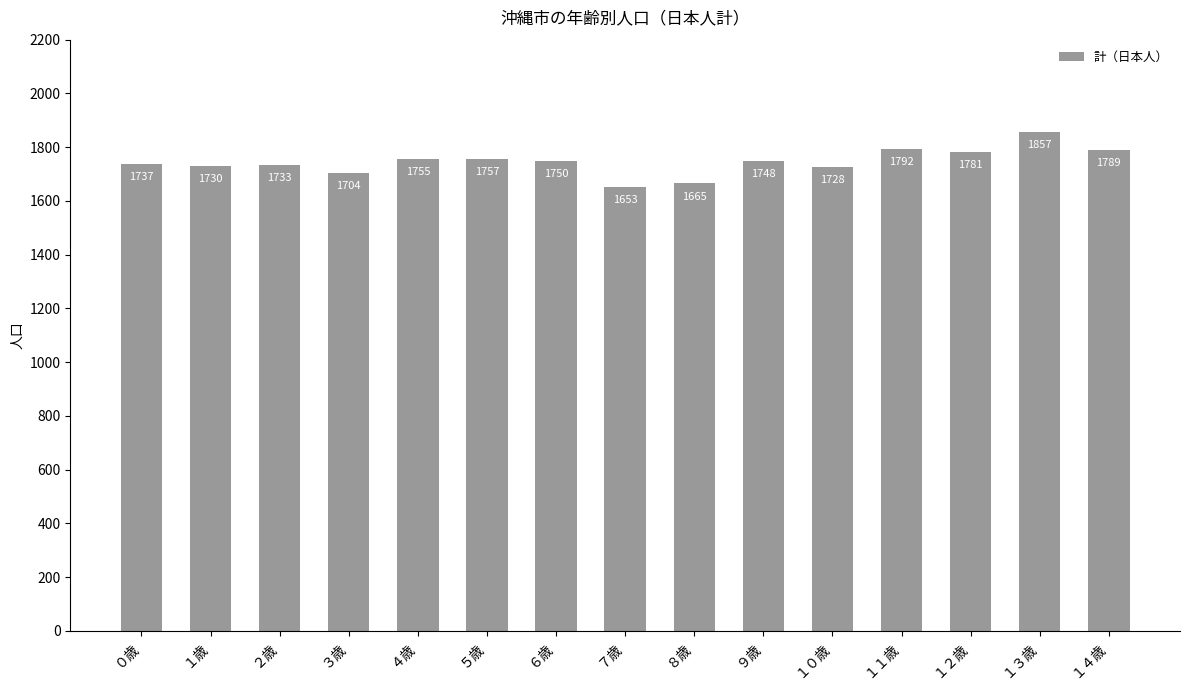

Reading left to right, extract all data points from this chart.

1737	1730	1733	1704	1755	1757	1750	1653	1665	1748	1728	1792	1781	1857	1789